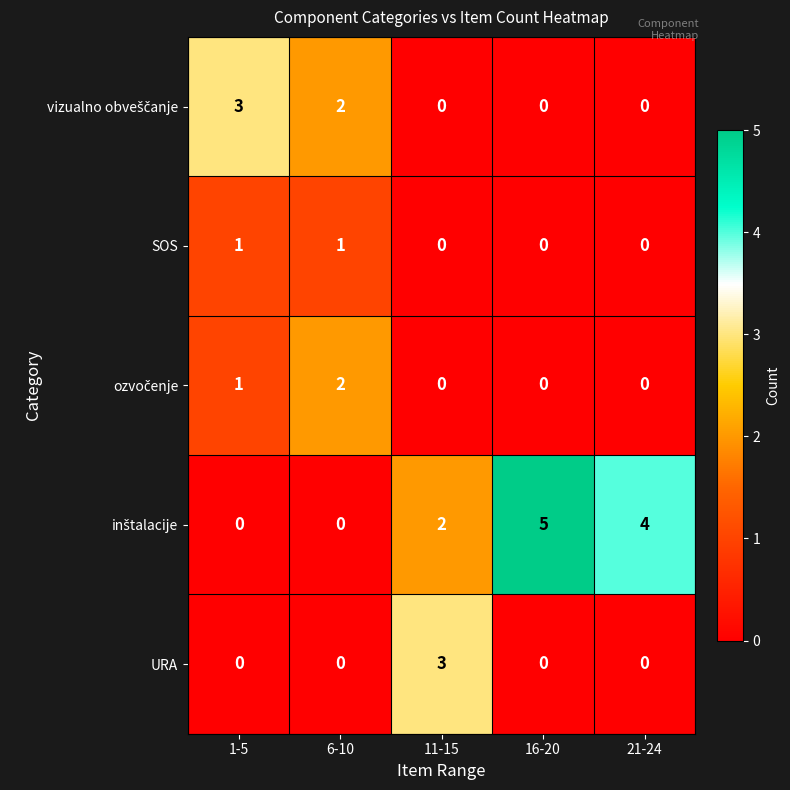

Which category has the highest value across all series?

16-20